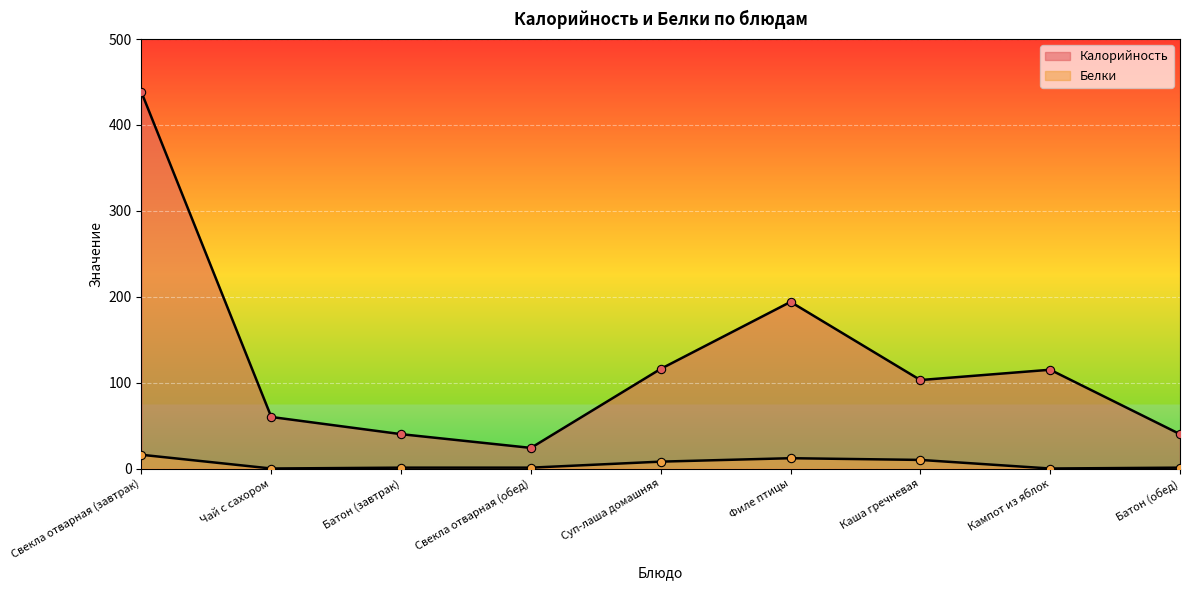

True or false: Калорийность and Белки intersect in this chart.

False